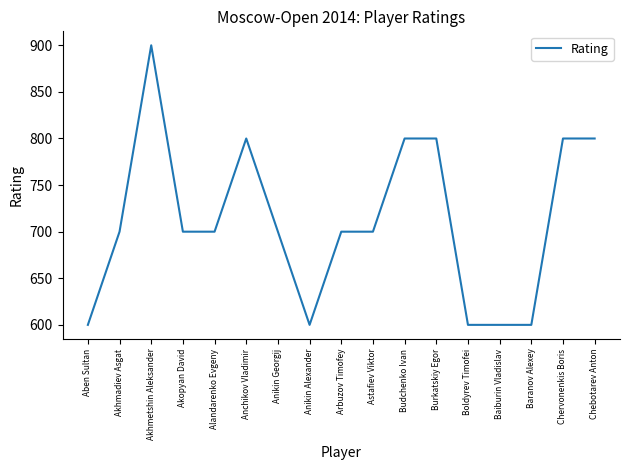

What position from the right is Akopyan David?

14